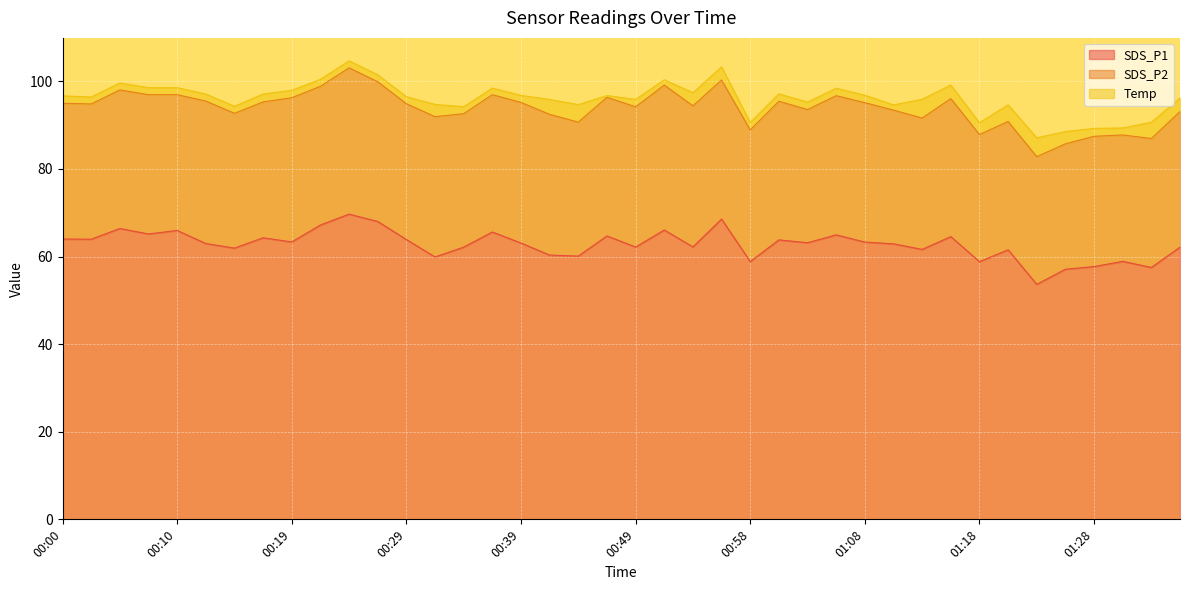

Where is the first local minimum for Temp?

00:36